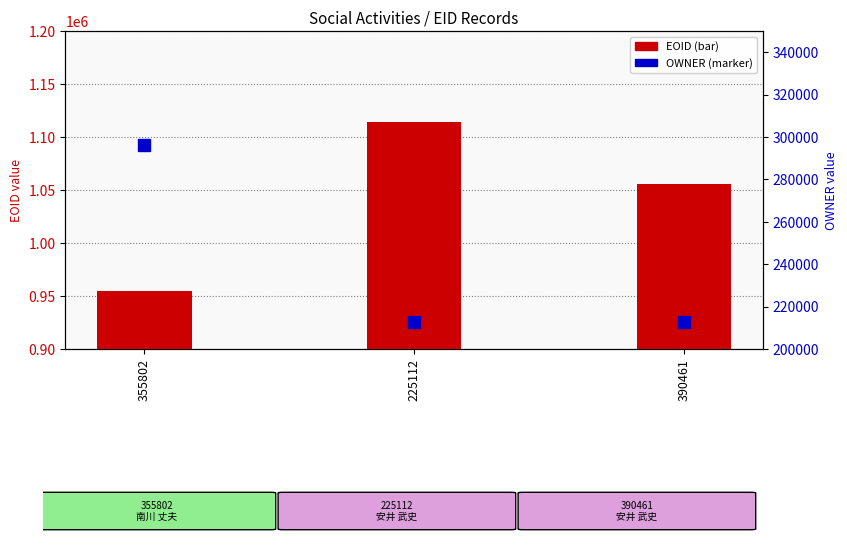

Does the chart contain any negative values?

No